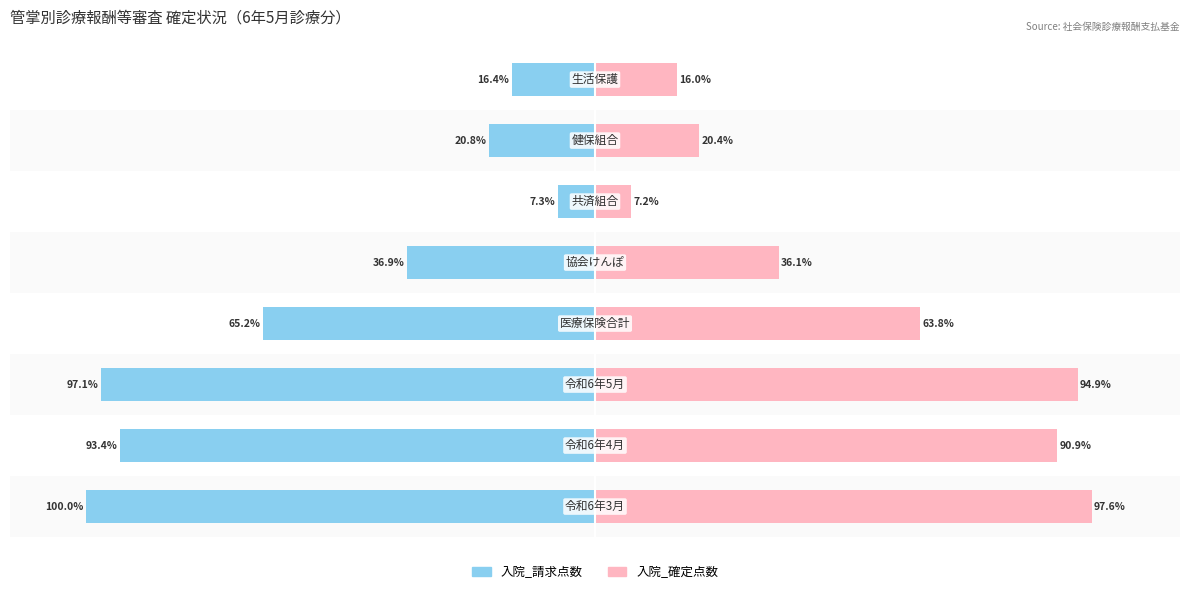

What is the sum of the 入院_確定点数 values at 0 and 2?

192.5